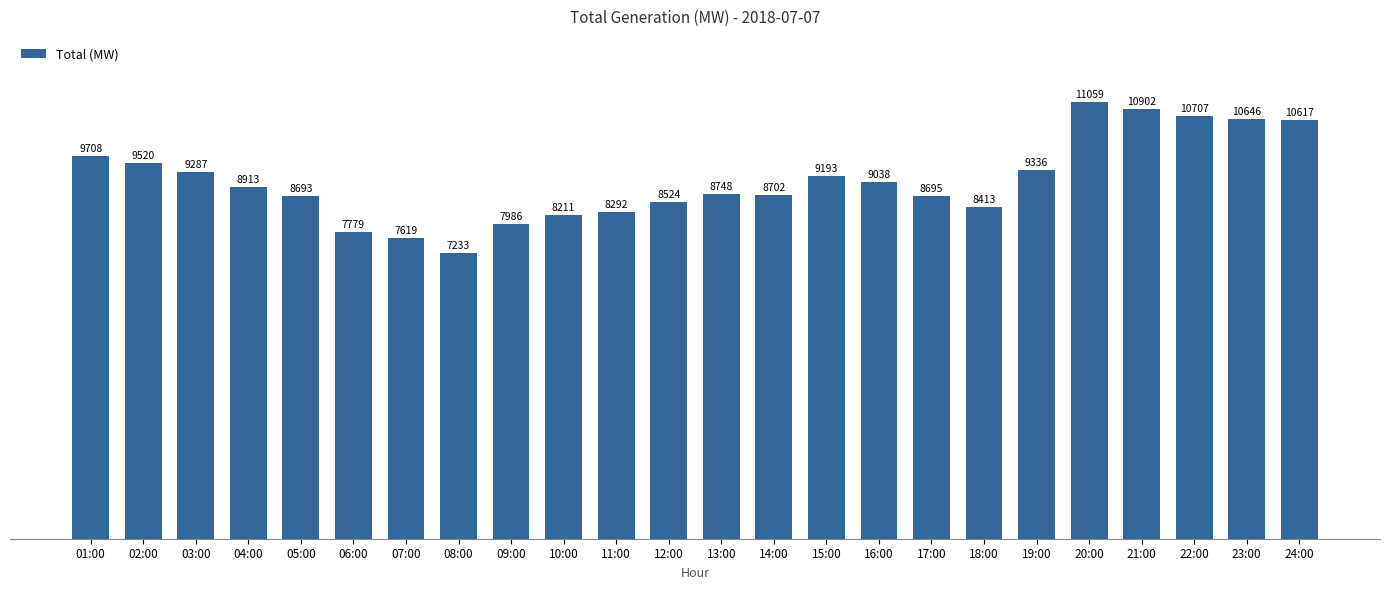

How many distinct data groups are displayed?

1